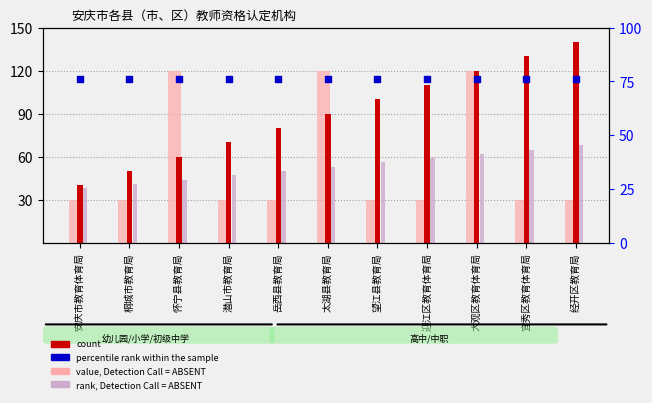

At how many categories does at least one series exceed 120?

2